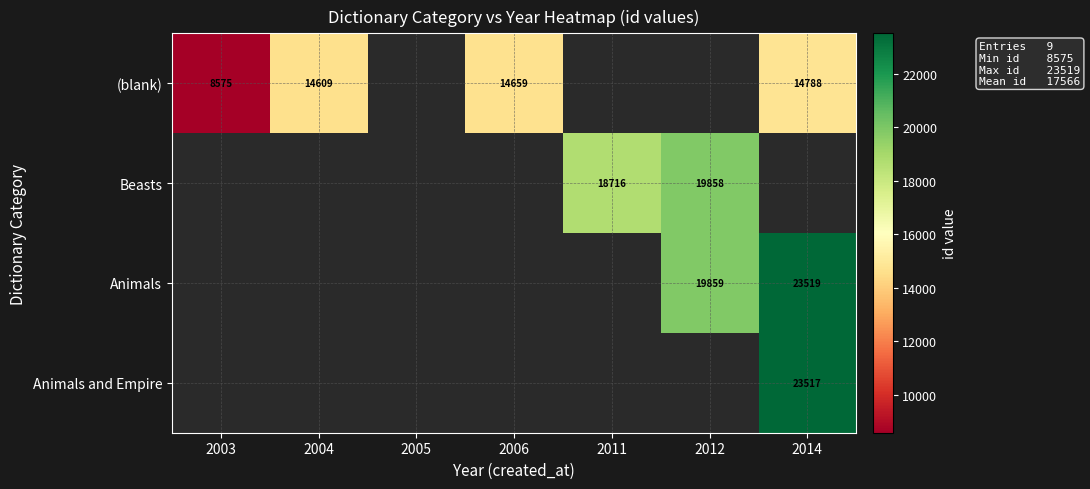

The (blank) series shows 26584 at 2014. True or false?

False